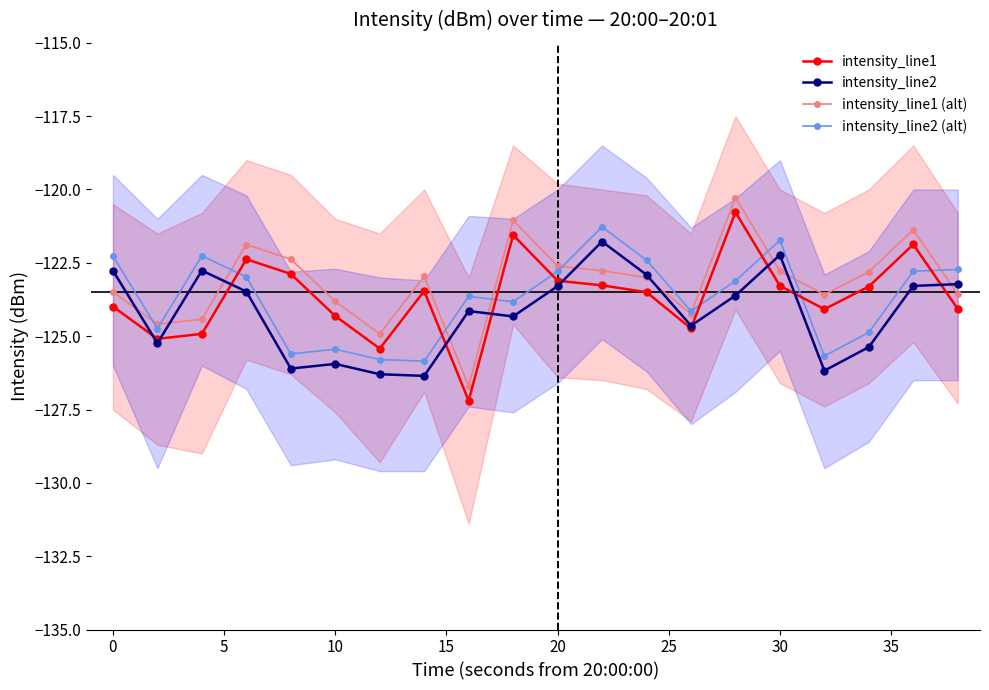

The value of intensity_line1 (alt) at 20 is -83.6. True or false?

False